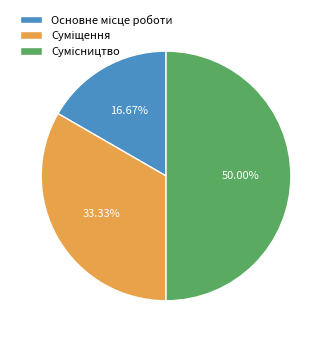

How many slices are in this pie chart?

3